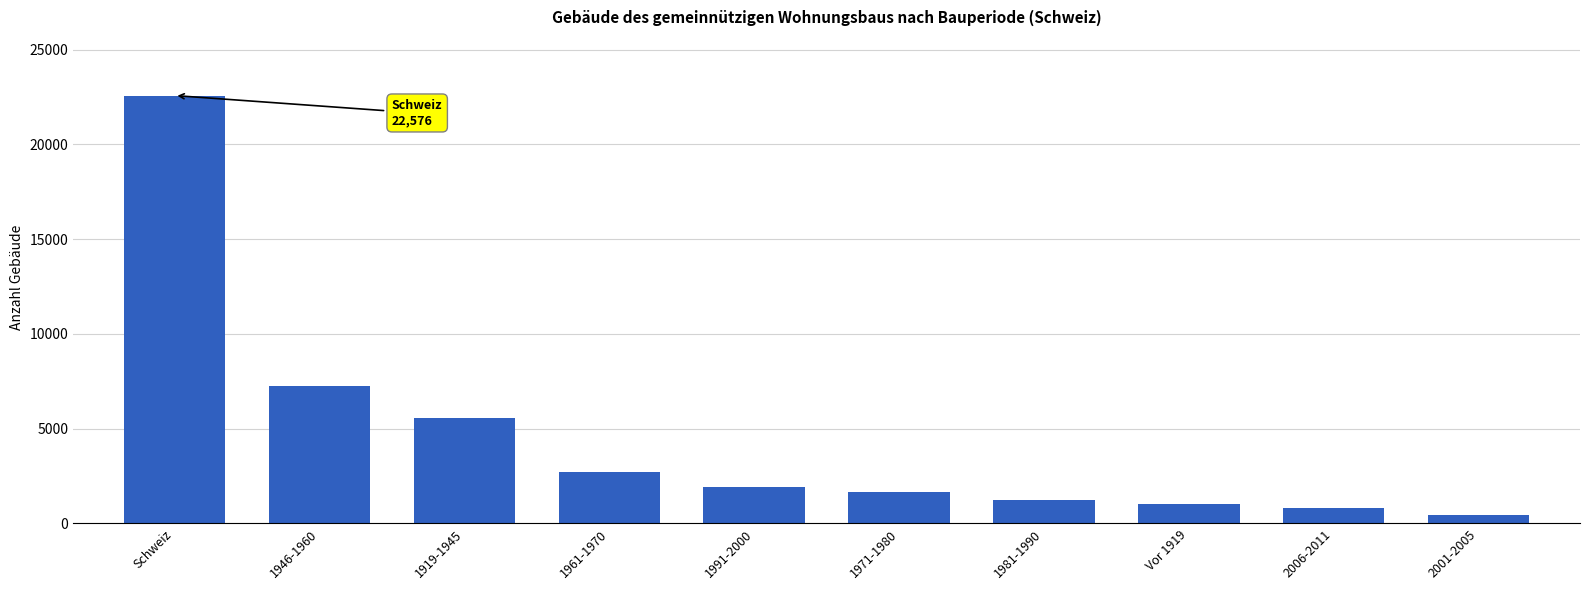

Where does the data first go above 1909?

Schweiz